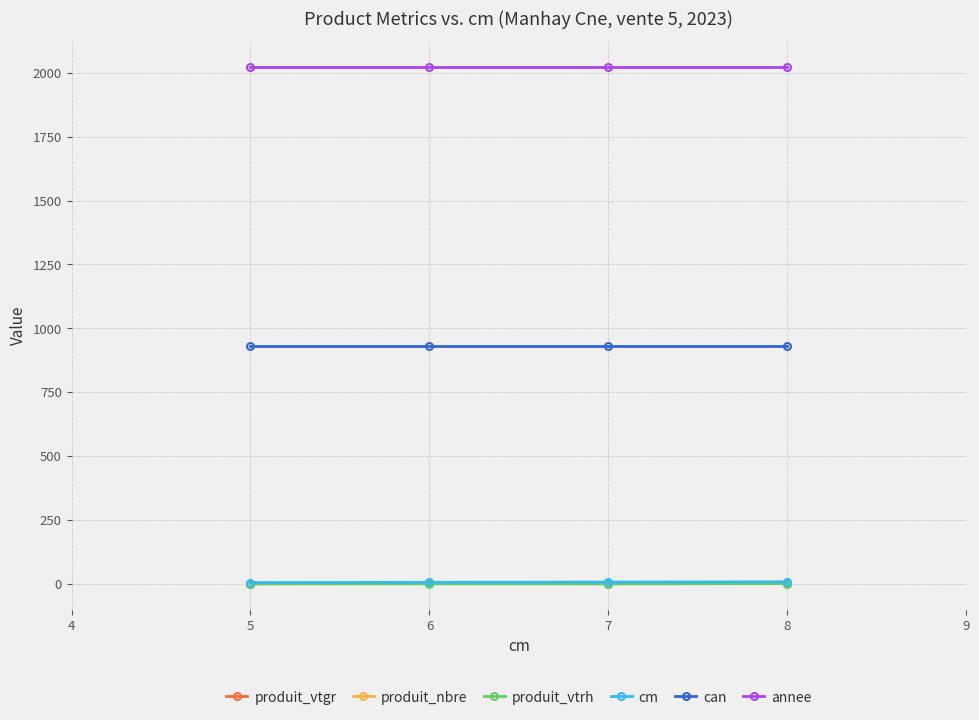

True or false: produit_nbre has a value of 1.0 at 5.

True